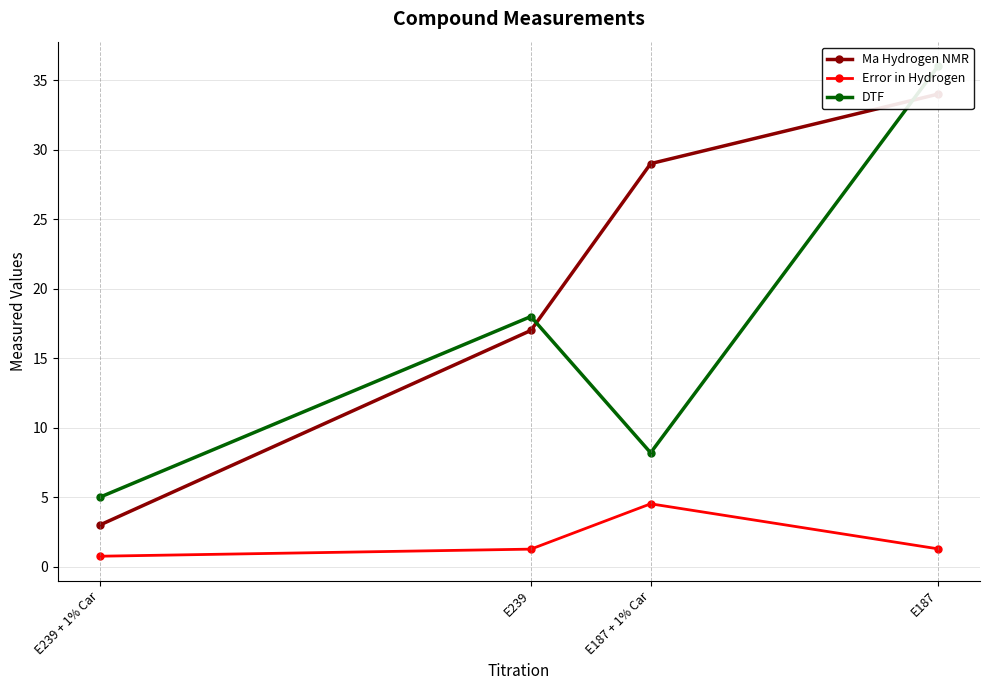

Is the value of DTF at E187 + 1% Car greater than the value of Error in Hydrogen at E239 + 1% Car?

Yes